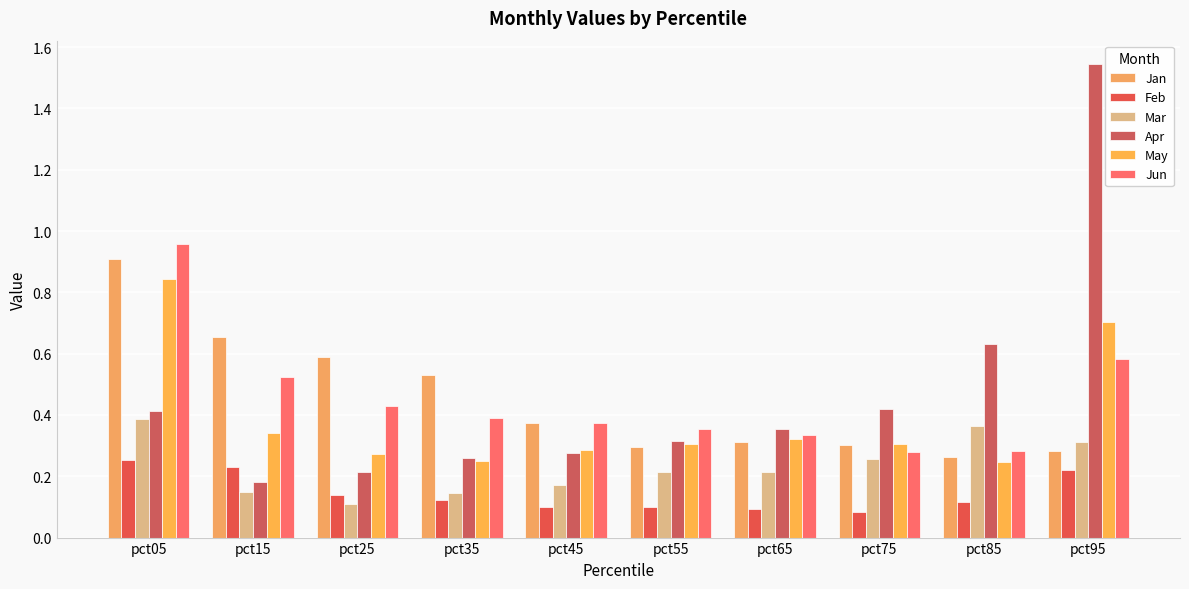

Which category has the highest value in the May series?

pct05